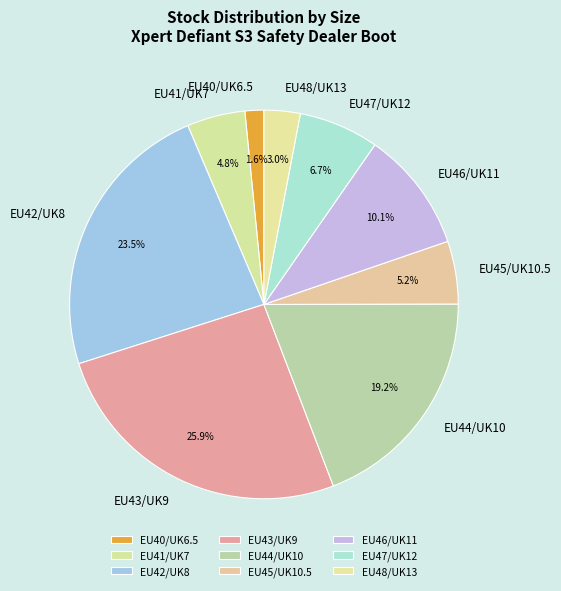

What portion of the pie excludes EU46/UK11?

89.9%